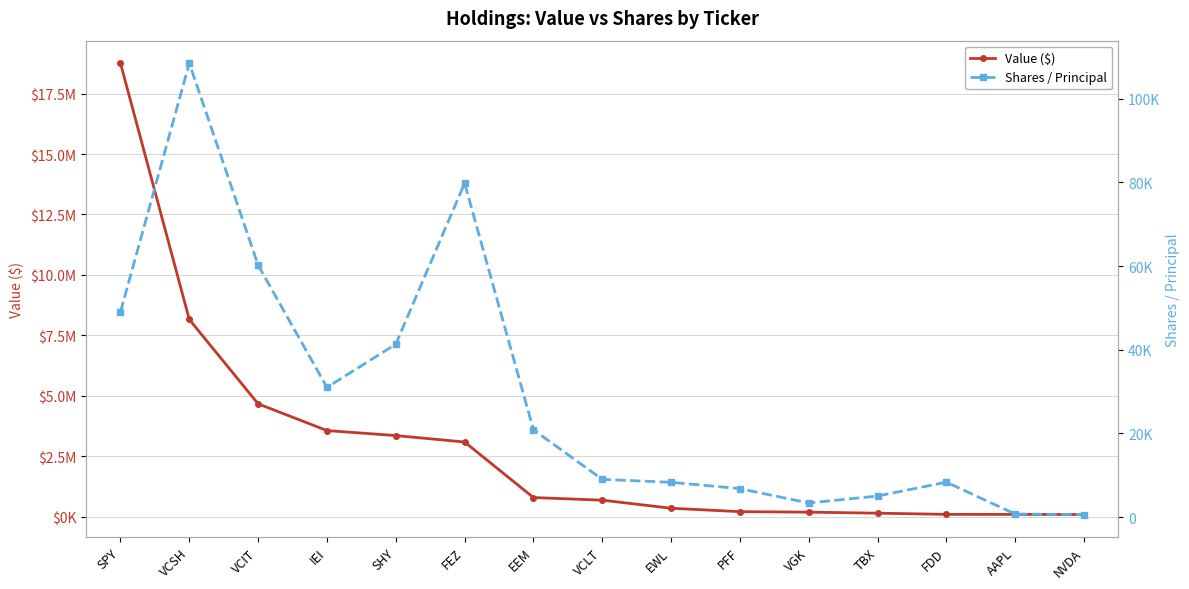

List the labels in order of Shares / Principal value, largest first.

VCSH, FEZ, VCIT, SPY, SHY, IEI, EEM, VCLT, FDD, EWL, PFF, TBX, VGK, AAPL, NVDA